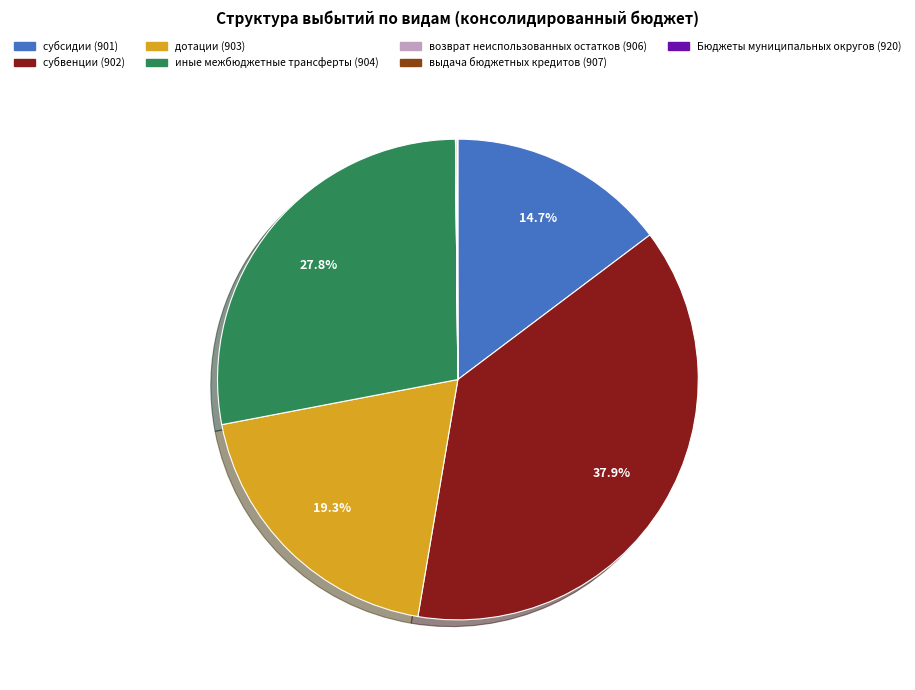

The субсидии (901) slice represents 15% of the pie. True or false?

True